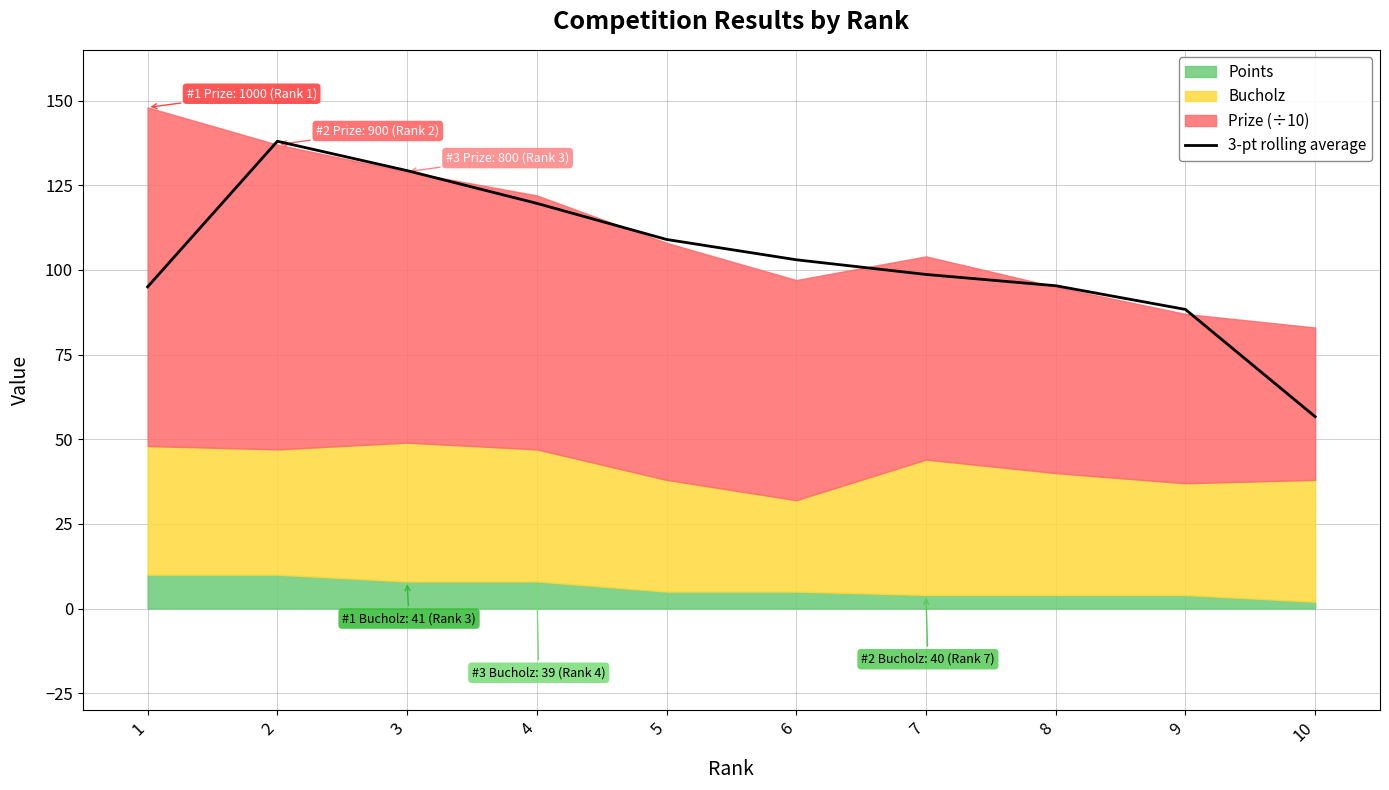

What is the value of the 1st point from the left?

95.0